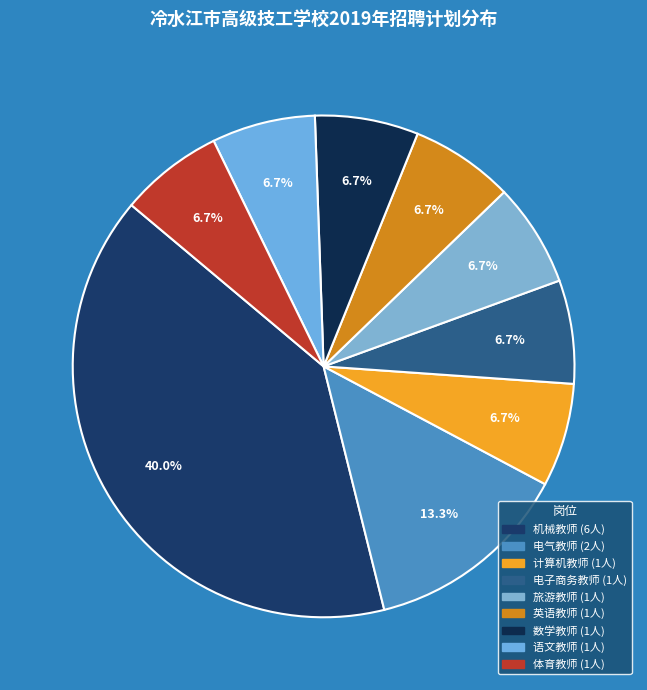

Is the sum of 语文教师 and 计算机教师 greater than half?

No